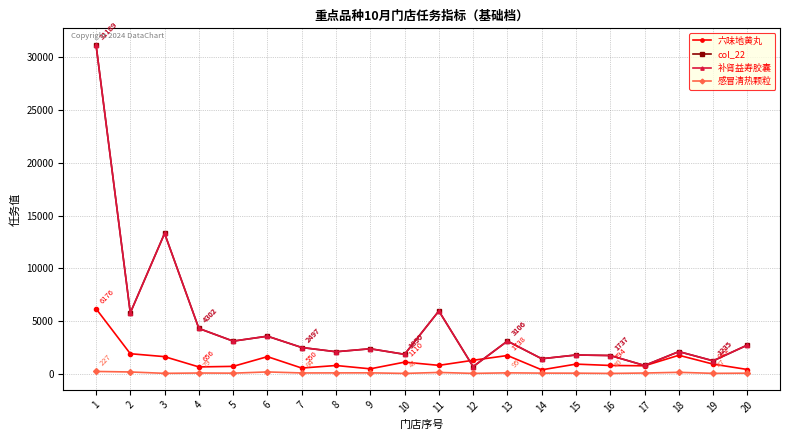

Is this an area chart (filled region under the line)?

No